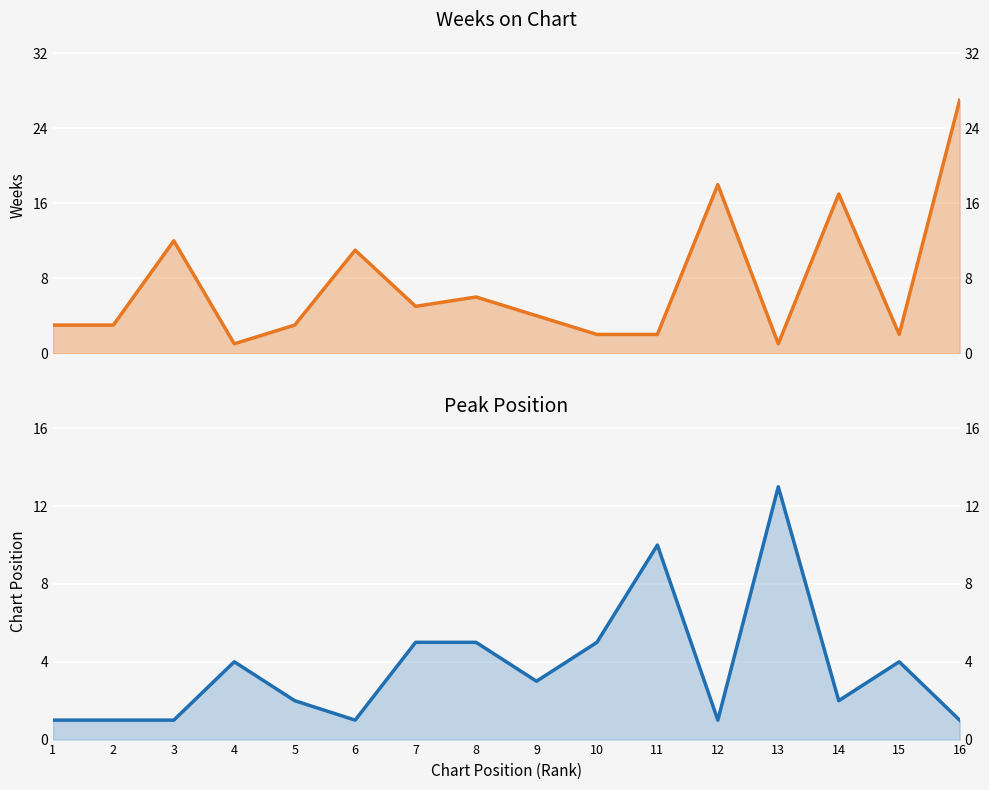

True or false: Peak Position and Weeks on Chart intersect in this chart.

True